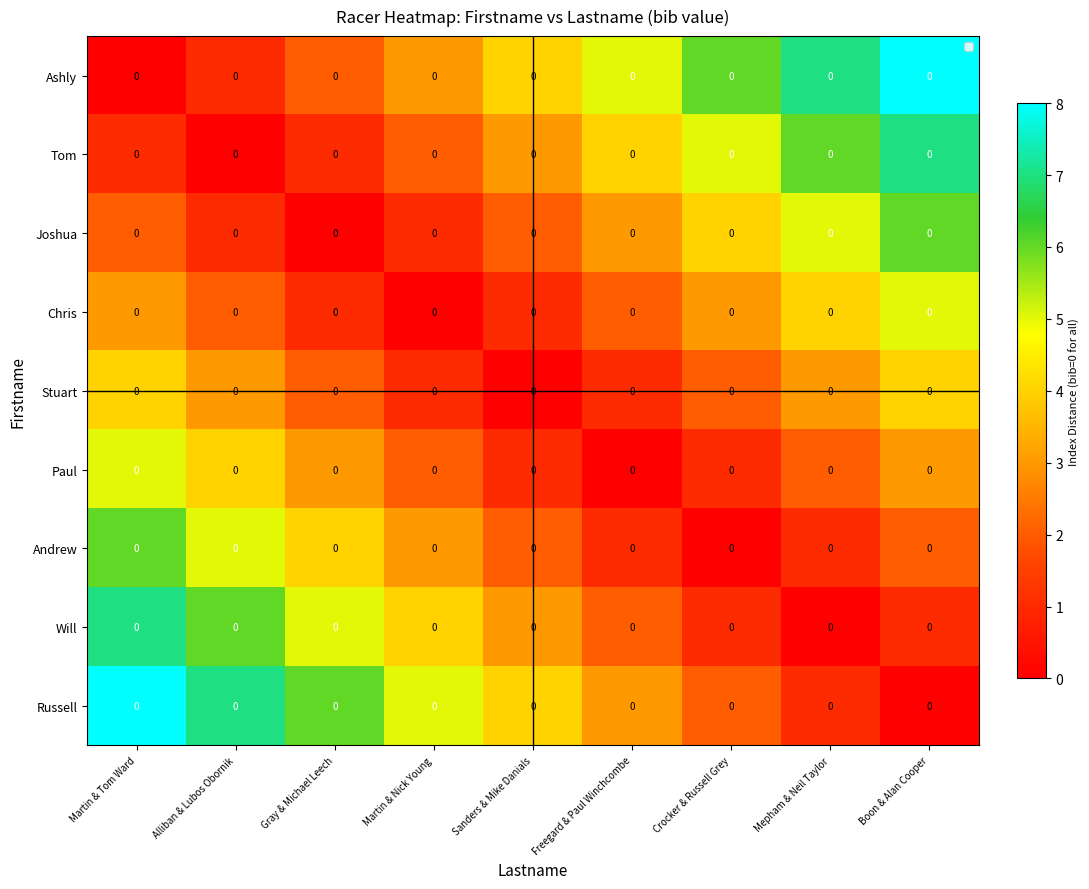

Reading left to right, what are all the values shown in this chart?

Ashly: Martin & Tom Ward=0	Alliban & Lubos Obornik=0	Gray & Michael Leech=0	Martin & Nick Young=0	Sanders & Mike Danials=0	Freegard & Paul Winchcombe=0	Crocker & Russell Grey=0	Mepham & Neil Taylor=0	Boon & Alan Cooper=0
Tom: Martin & Tom Ward=0	Alliban & Lubos Obornik=0	Gray & Michael Leech=0	Martin & Nick Young=0	Sanders & Mike Danials=0	Freegard & Paul Winchcombe=0	Crocker & Russell Grey=0	Mepham & Neil Taylor=0	Boon & Alan Cooper=0
Joshua: Martin & Tom Ward=0	Alliban & Lubos Obornik=0	Gray & Michael Leech=0	Martin & Nick Young=0	Sanders & Mike Danials=0	Freegard & Paul Winchcombe=0	Crocker & Russell Grey=0	Mepham & Neil Taylor=0	Boon & Alan Cooper=0
Chris: Martin & Tom Ward=0	Alliban & Lubos Obornik=0	Gray & Michael Leech=0	Martin & Nick Young=0	Sanders & Mike Danials=0	Freegard & Paul Winchcombe=0	Crocker & Russell Grey=0	Mepham & Neil Taylor=0	Boon & Alan Cooper=0
Stuart: Martin & Tom Ward=0	Alliban & Lubos Obornik=0	Gray & Michael Leech=0	Martin & Nick Young=0	Sanders & Mike Danials=0	Freegard & Paul Winchcombe=0	Crocker & Russell Grey=0	Mepham & Neil Taylor=0	Boon & Alan Cooper=0
Paul: Martin & Tom Ward=0	Alliban & Lubos Obornik=0	Gray & Michael Leech=0	Martin & Nick Young=0	Sanders & Mike Danials=0	Freegard & Paul Winchcombe=0	Crocker & Russell Grey=0	Mepham & Neil Taylor=0	Boon & Alan Cooper=0
Andrew: Martin & Tom Ward=0	Alliban & Lubos Obornik=0	Gray & Michael Leech=0	Martin & Nick Young=0	Sanders & Mike Danials=0	Freegard & Paul Winchcombe=0	Crocker & Russell Grey=0	Mepham & Neil Taylor=0	Boon & Alan Cooper=0
Will: Martin & Tom Ward=0	Alliban & Lubos Obornik=0	Gray & Michael Leech=0	Martin & Nick Young=0	Sanders & Mike Danials=0	Freegard & Paul Winchcombe=0	Crocker & Russell Grey=0	Mepham & Neil Taylor=0	Boon & Alan Cooper=0
Russell: Martin & Tom Ward=0	Alliban & Lubos Obornik=0	Gray & Michael Leech=0	Martin & Nick Young=0	Sanders & Mike Danials=0	Freegard & Paul Winchcombe=0	Crocker & Russell Grey=0	Mepham & Neil Taylor=0	Boon & Alan Cooper=0